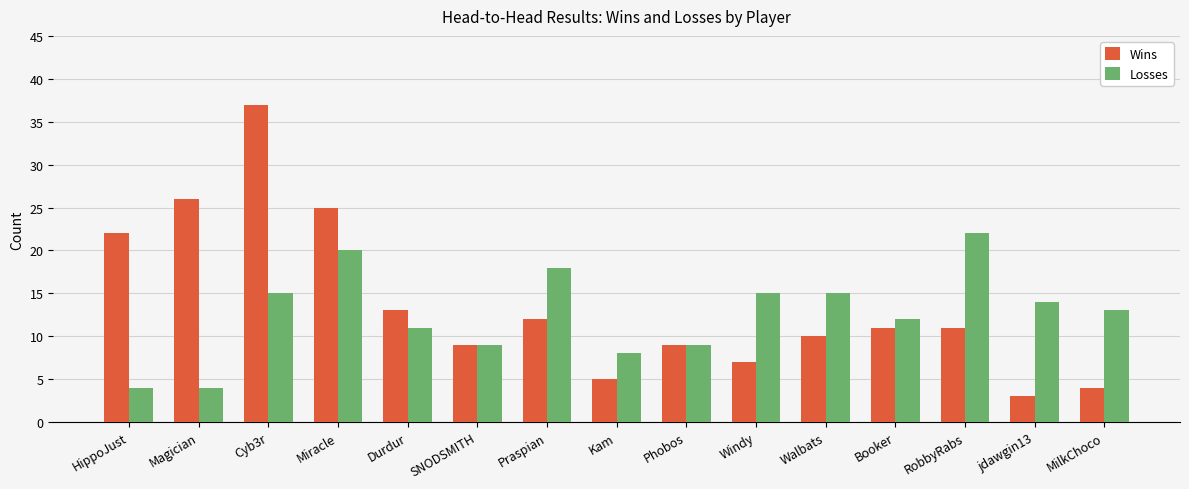

What is the minimum value for Wins?

3